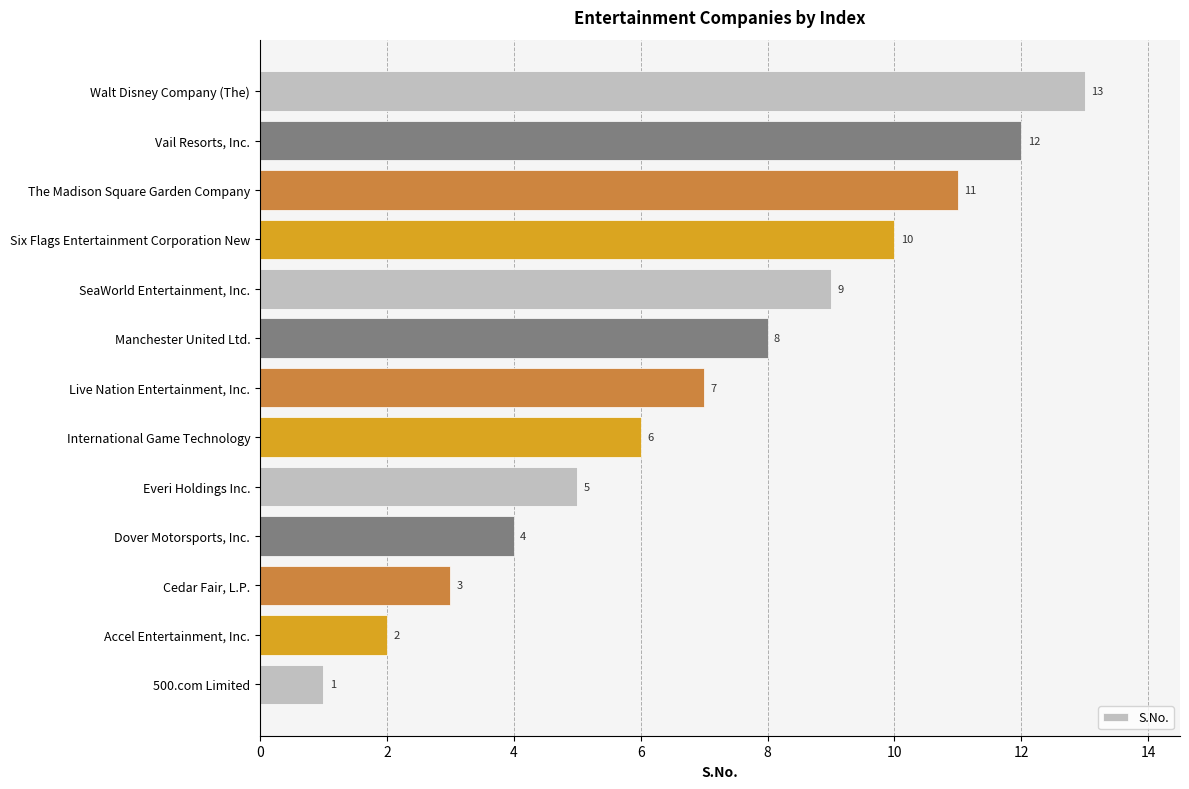

Where is the data nearest to the value 7?

Live Nation Entertainment, Inc.